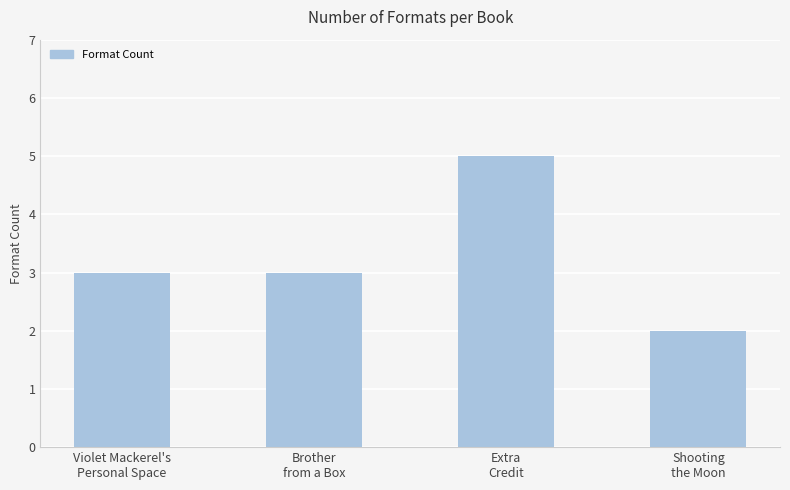

Reading left to right, transcribe all the data shown in this chart.

3	3	5	2